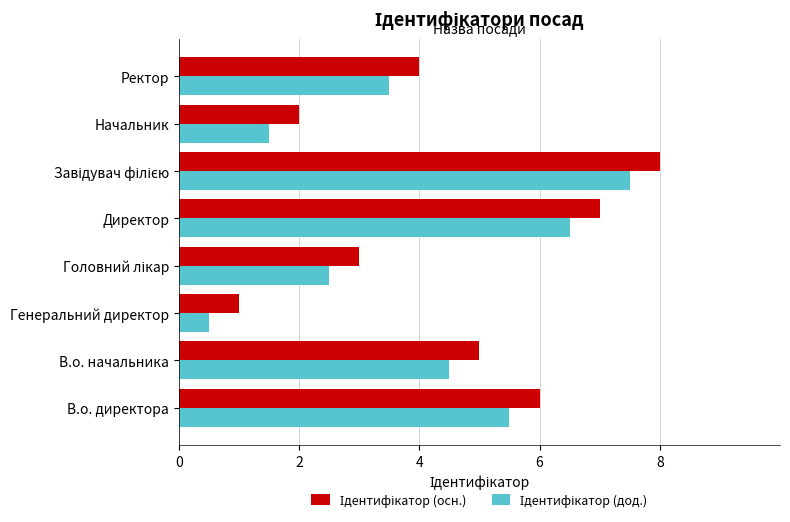

How many data points does each series have?

8